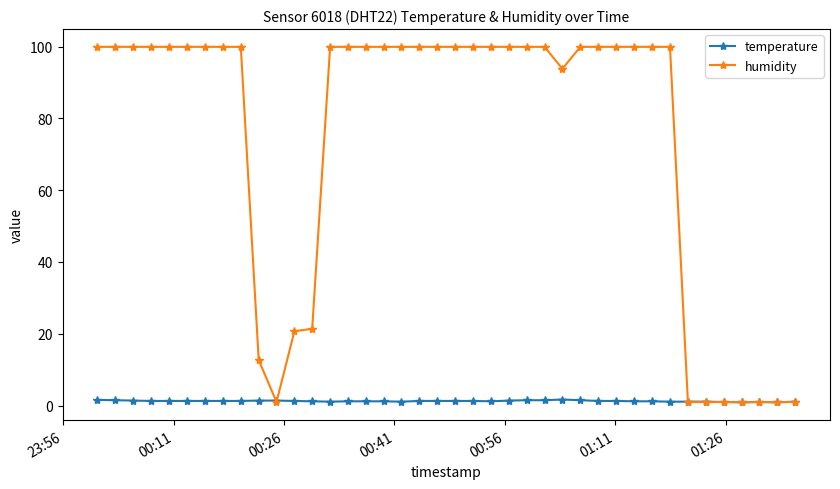

What is the maximum value shown in the chart?

99.9